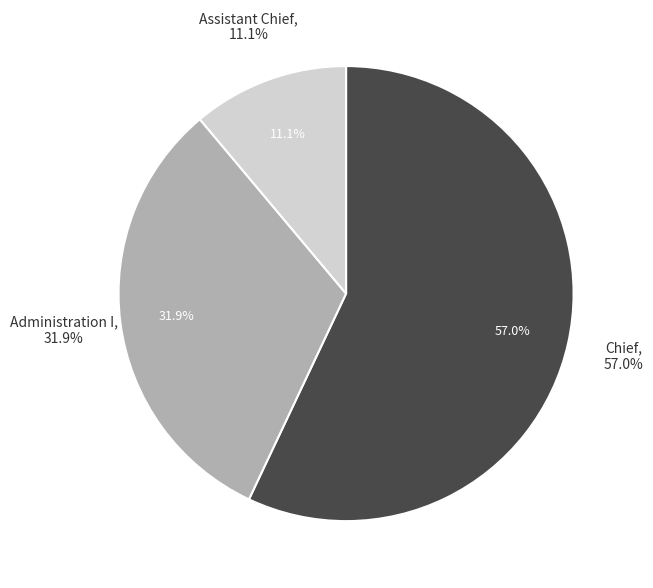

To the nearest percent, what is the difference between the Chief and Assistant Chief slice percentages?

46%